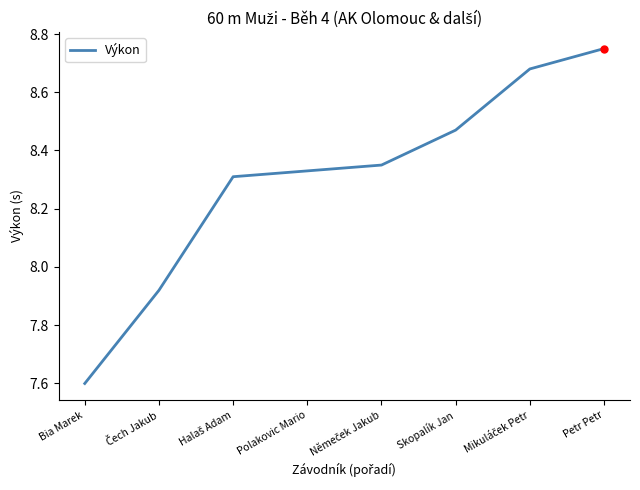

What is the minimum value shown in the chart?

7.6